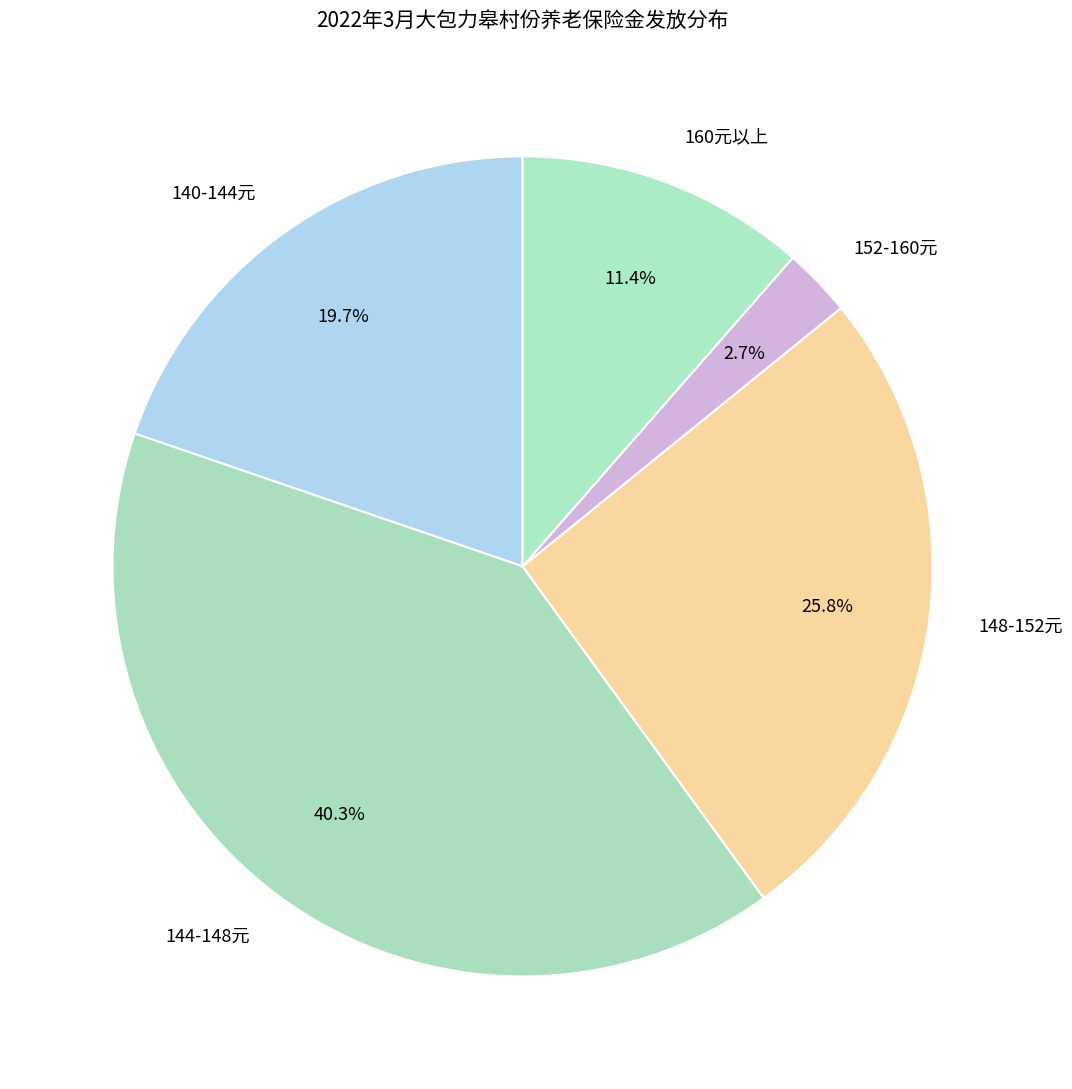

To the nearest percent, what is the difference between the largest and smallest slice percentages?

38%